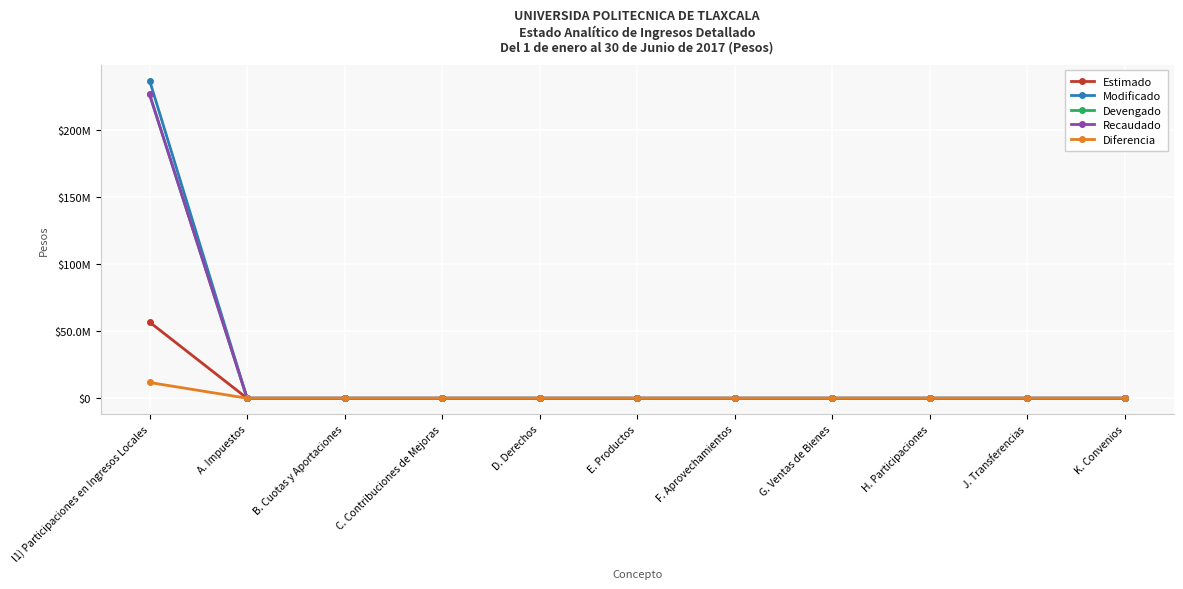

Which series has the largest total across all categories?

Modificado